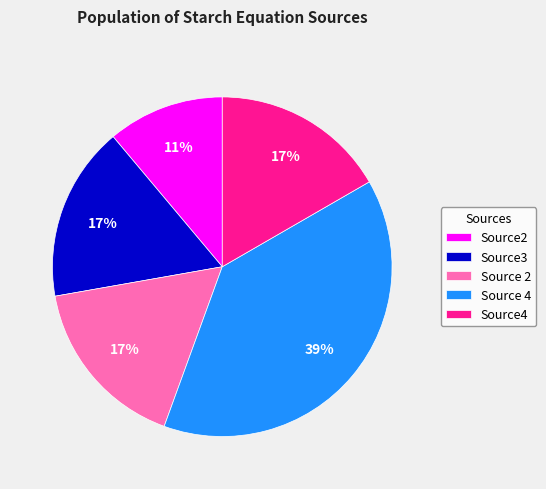

Count the number of slices in the pie.

5